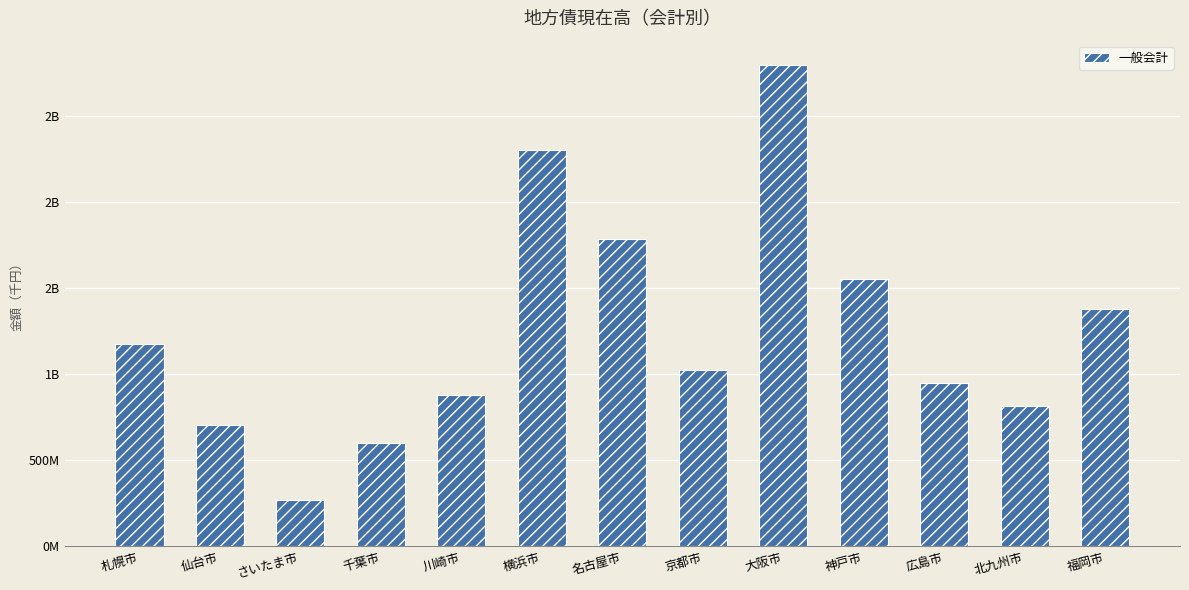

Are the bars grouped side by side (vs. stacked)?

No